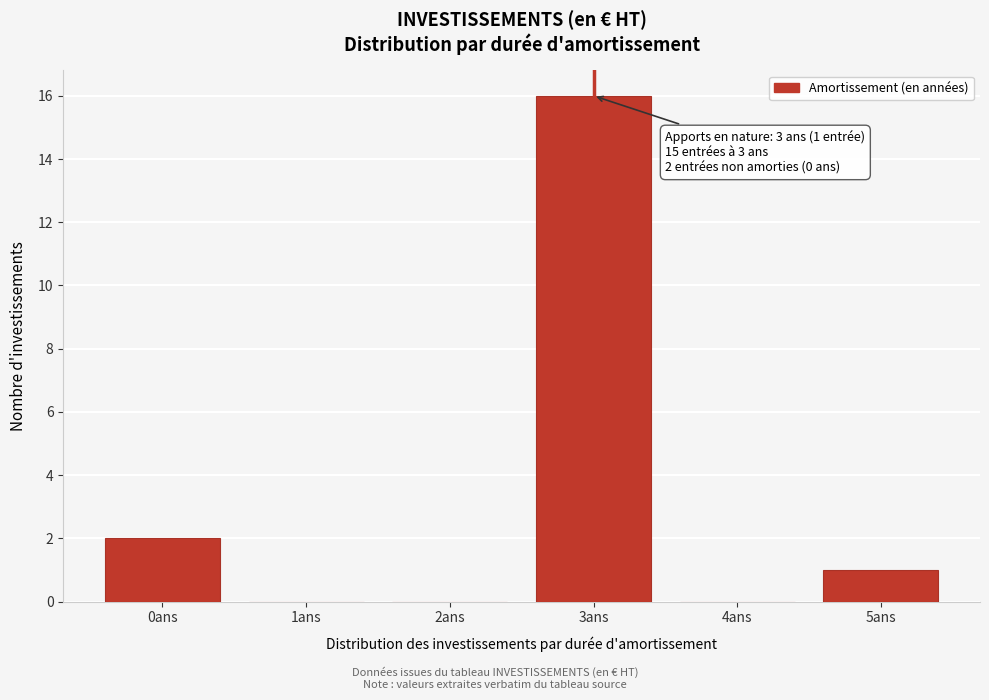

Reading left to right, what are all the values shown in this chart?

0ans=2	1ans=0	2ans=0	3ans=16	4ans=0	5ans=1